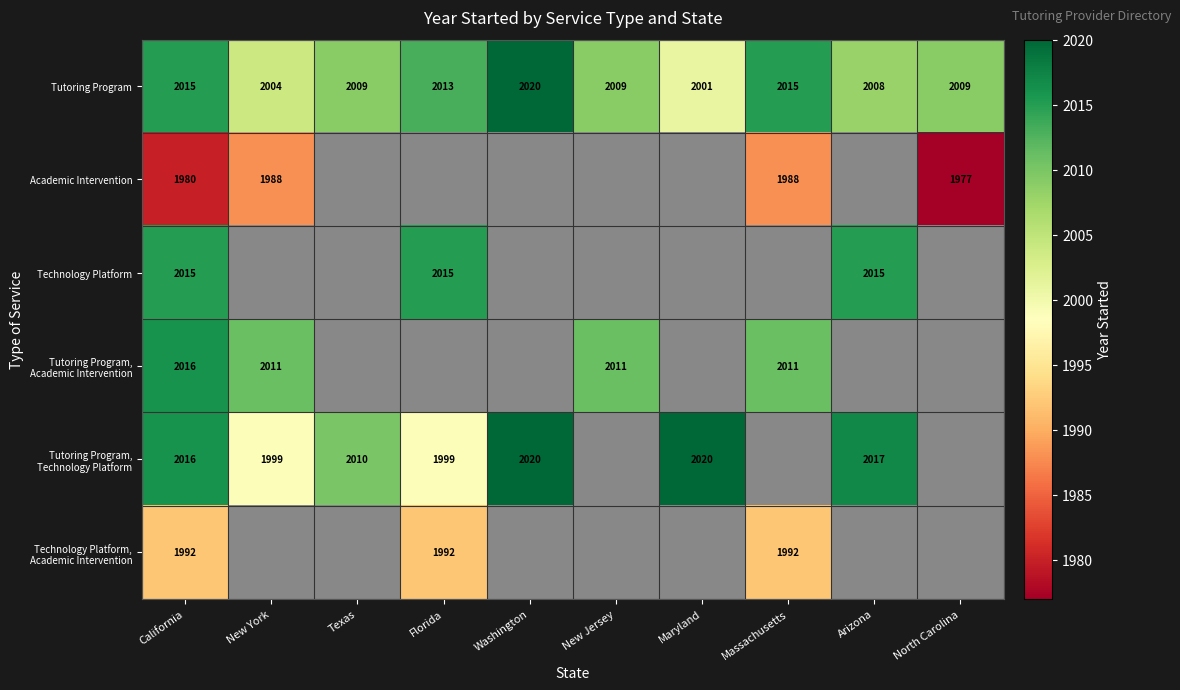

What is the difference between the Tutoring Program values at New York and Maryland?

3